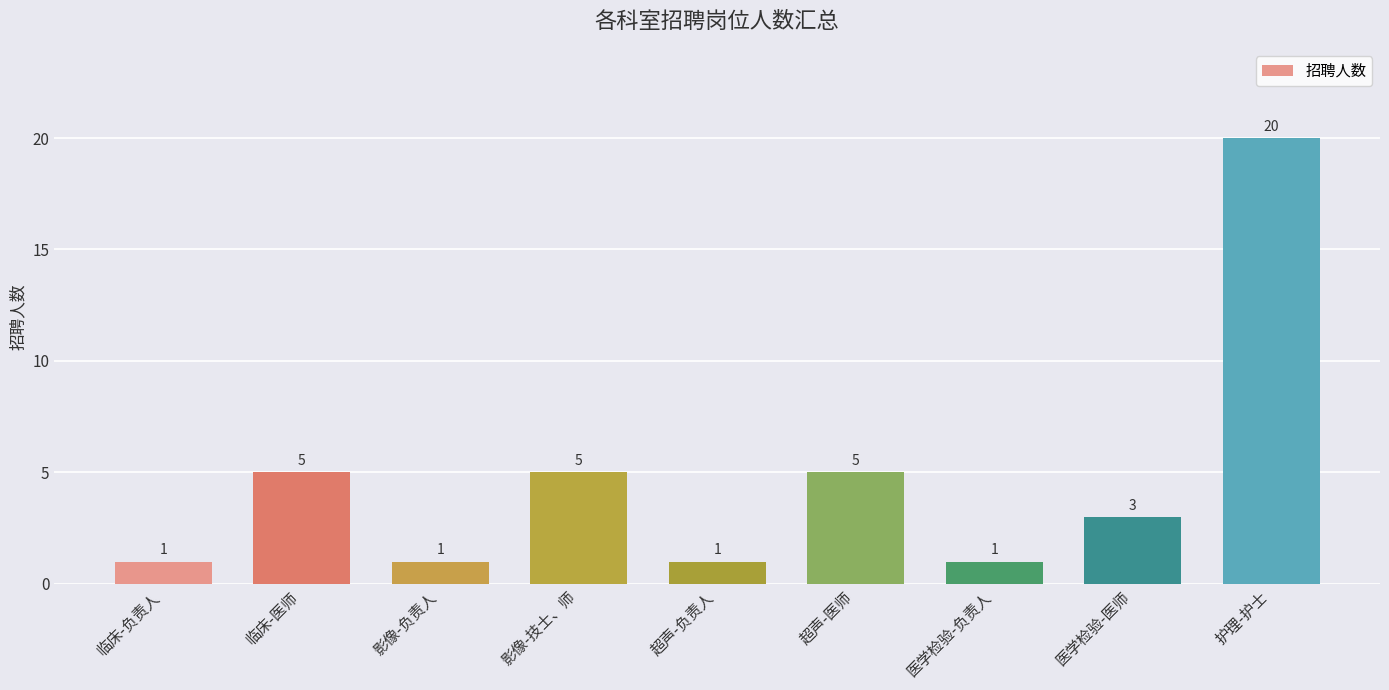

At which label does the data first exceed 3?

临床-医师